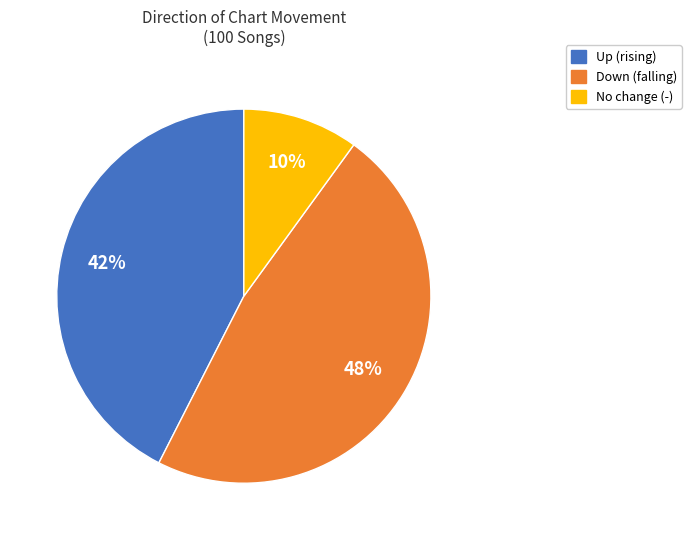

To the nearest percent, what is the average slice percentage?

33%